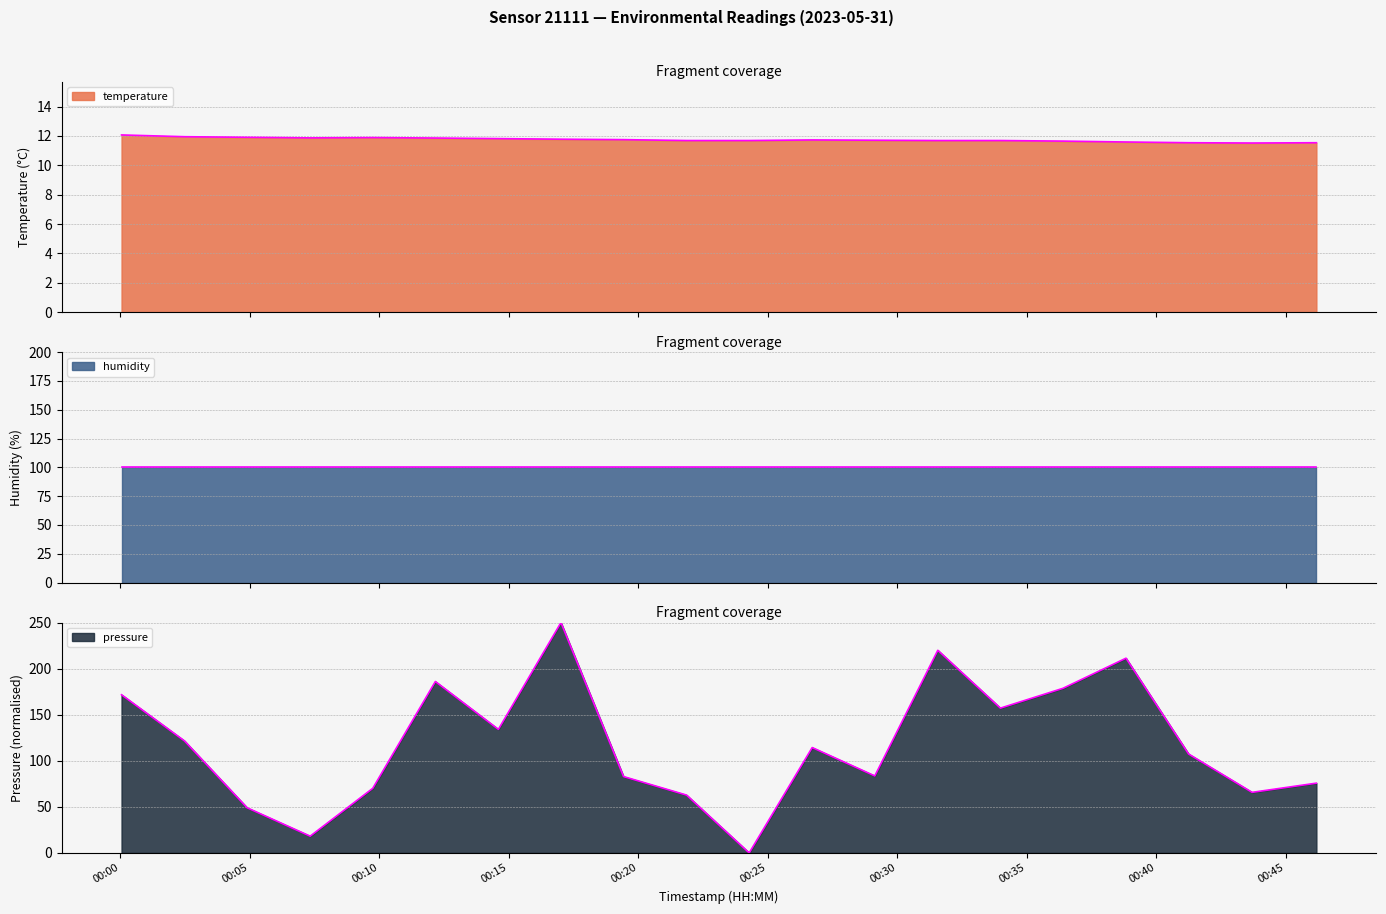

What is the difference between the maximum and minimum values in the temperature series?

0.6